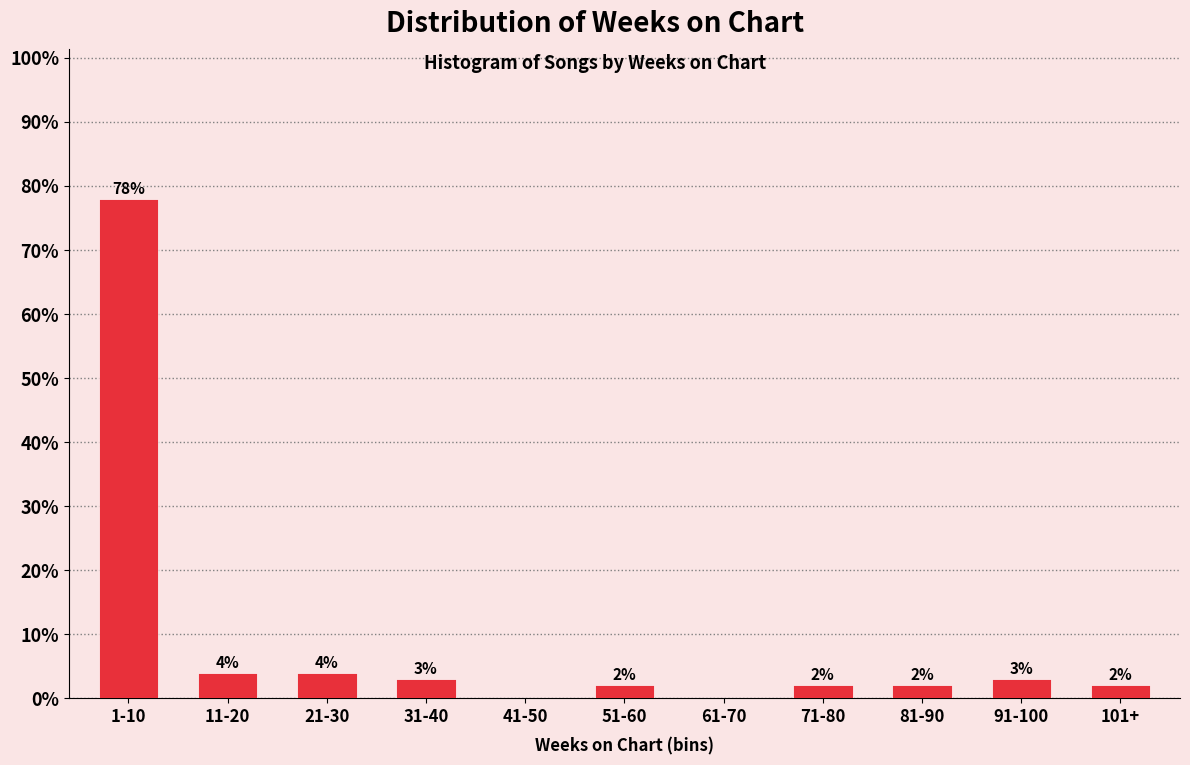

Reading left to right, extract all data points from this chart.

1-10=78	11-20=4	21-30=4	31-40=3	41-50=0	51-60=2	61-70=0	71-80=2	81-90=2	91-100=3	101+=2